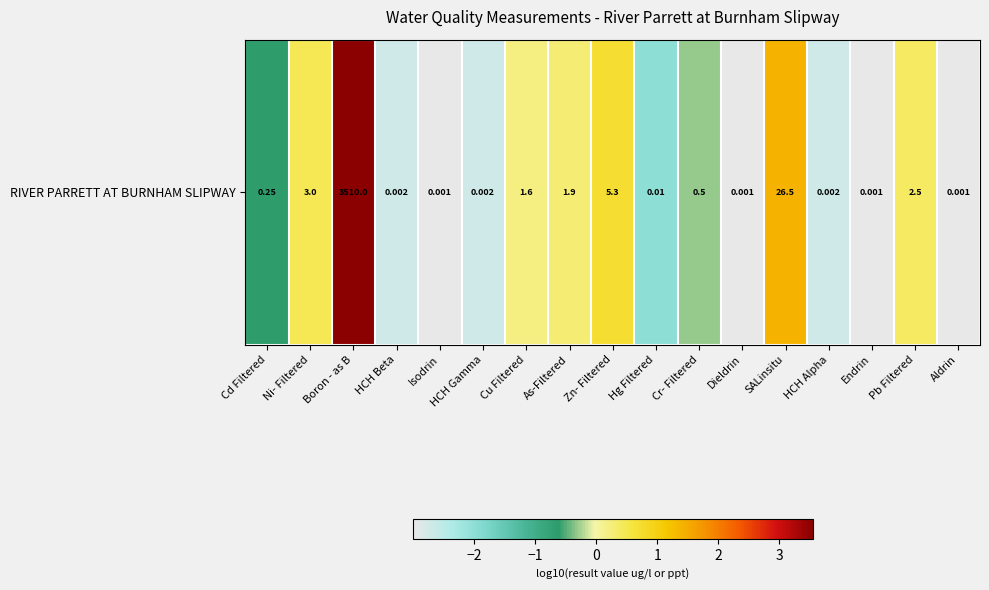

True or false: the data shows -1.6 at Aldrin.

False